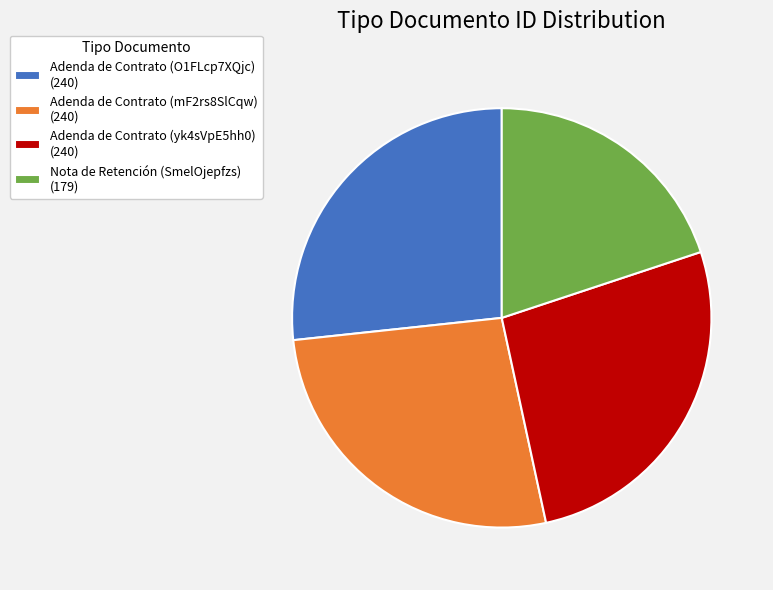

Do Nota de Retención (SmelOjepfzs) (179) and Adenda de Contrato (mF2rs8SlCqw) (240) together represent more than half of the pie?

No